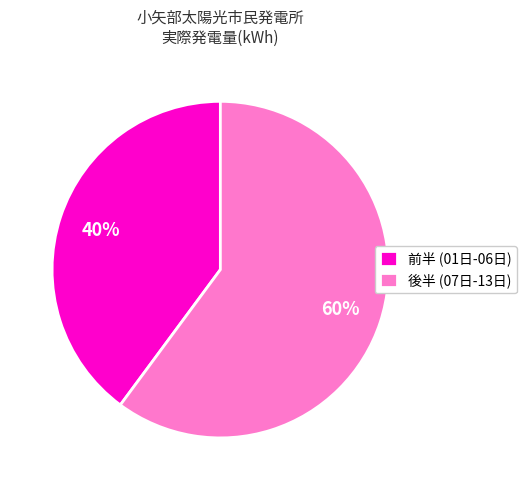

Combined, do 後半 (07日-13日) and 前半 (01日-06日) account for over 50%?

Yes